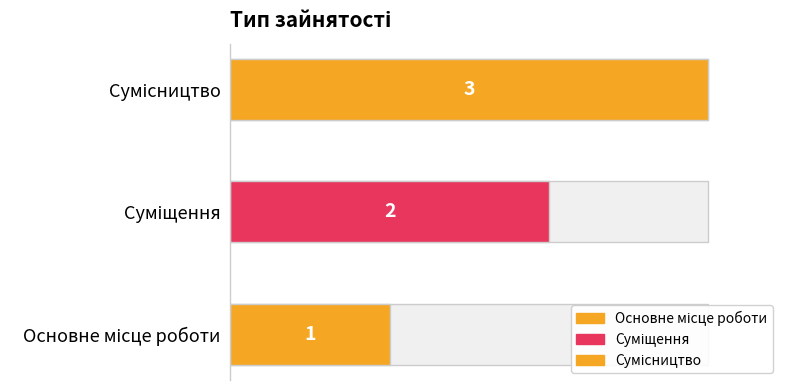

What is the label of the 1st bar from the left?

Основне місце роботи